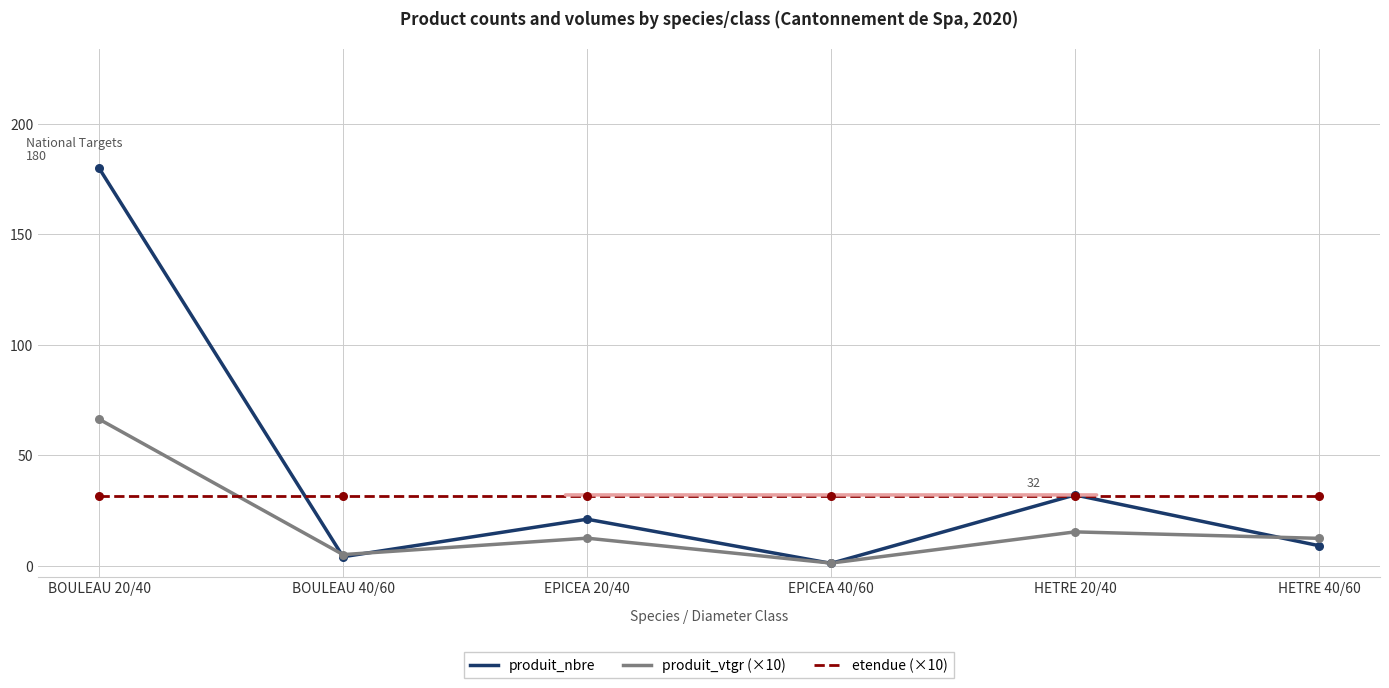

Which series changed the most between BOULEAU 20/40 and EPICEA 40/60?

produit_nbre